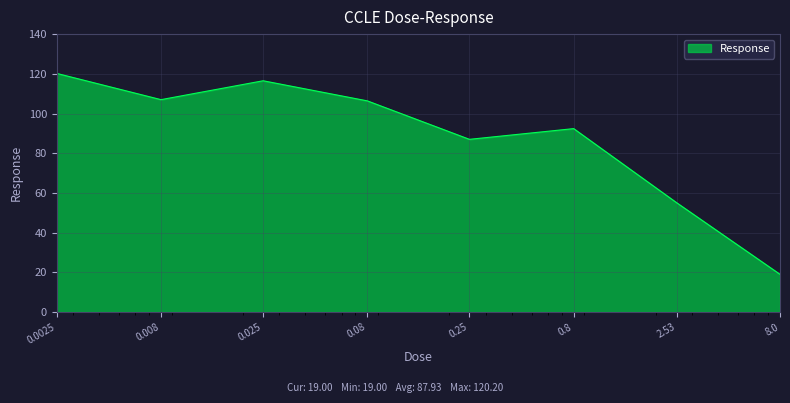

How many interior local peaks (higher than both neighbors) does the data have?

2